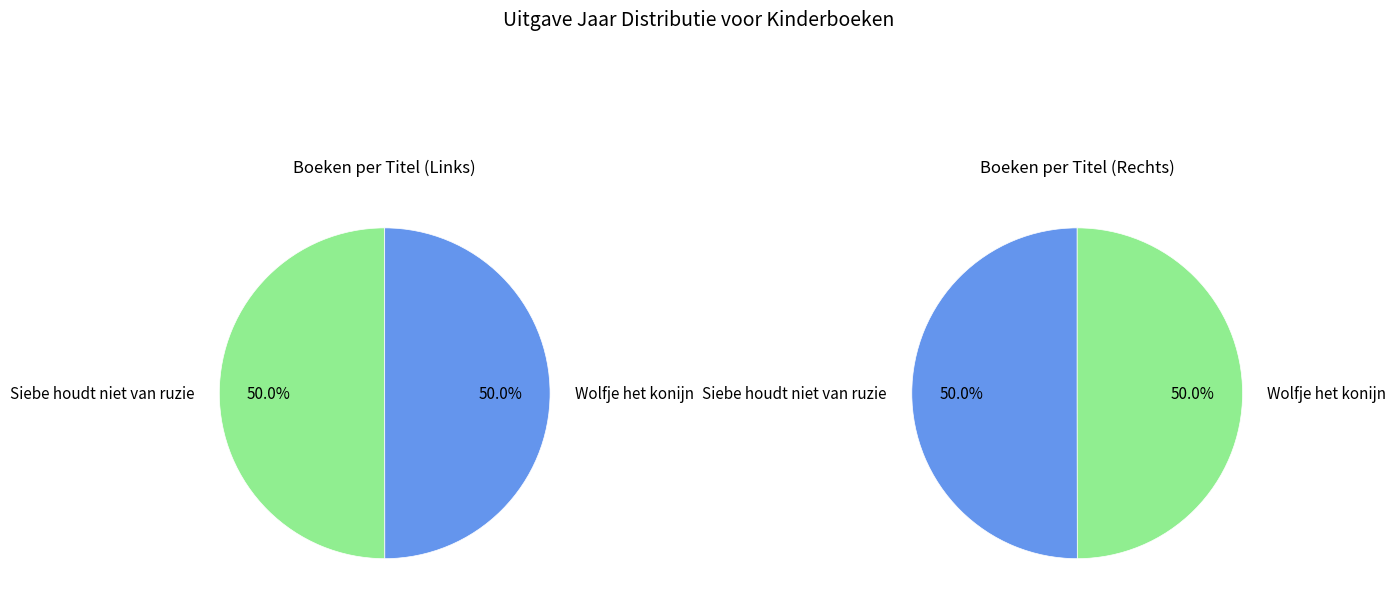

Combined, what portion of the pie is Siebe houdt niet van ruzie and Wolfje het konijn?

100.0%